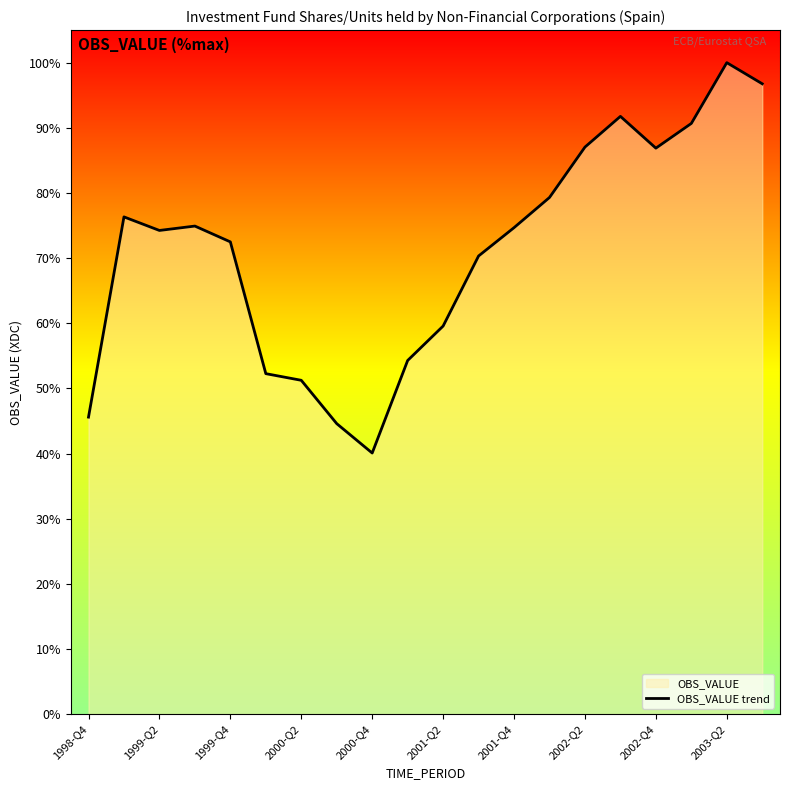

What is the difference between the maximum and minimum values?

59.9